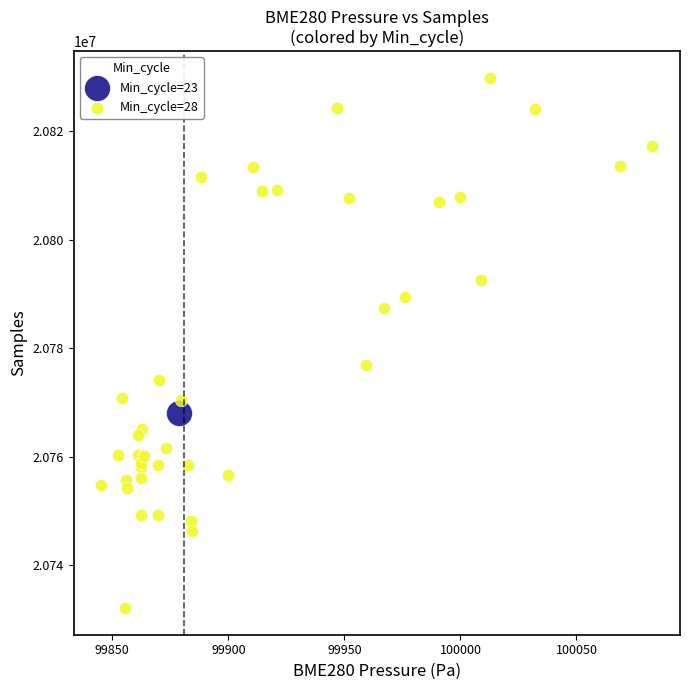

What are all the series names shown in the legend?

Min_cycle=23, Min_cycle=28